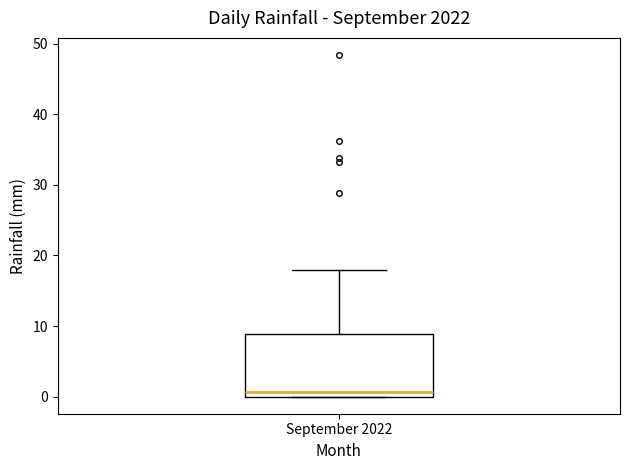

Read this box plot against the y-axis: the position of the median line, the range covered by the box, and the ends of both whiskers. The values are not printed on the chart, so give them approximately, as read against the axis.

median 1, box 0 to 9, whiskers 0 to 18